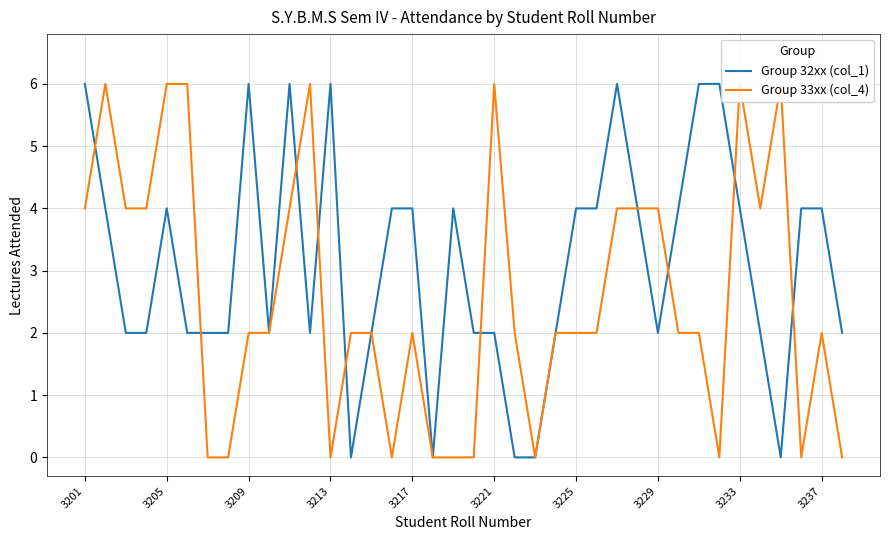

How many categories are shown in the chart?

38